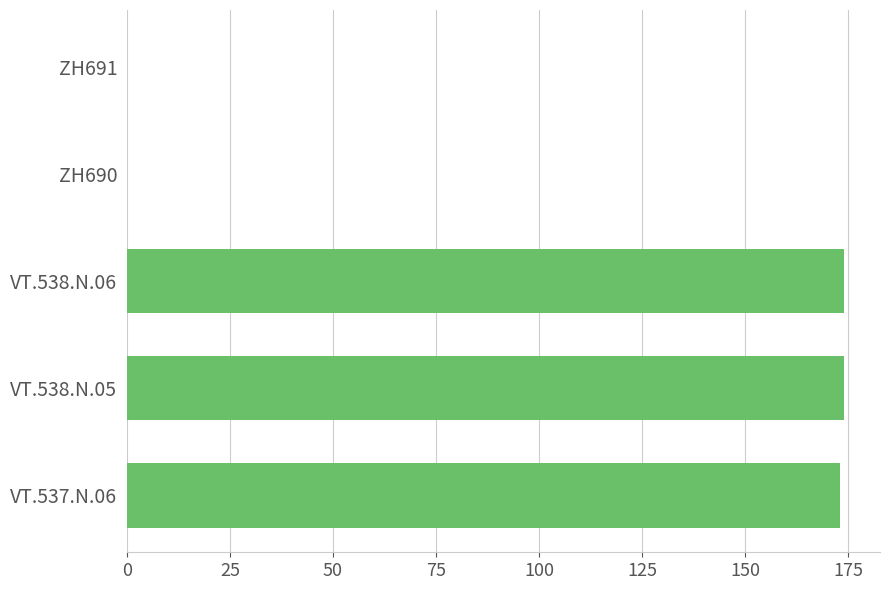

What is the sum of all values?

521